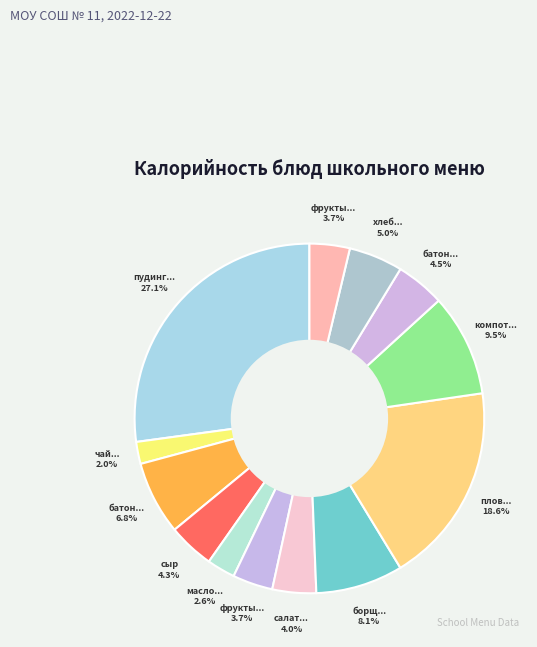

Count the number of slices in the pie.

13